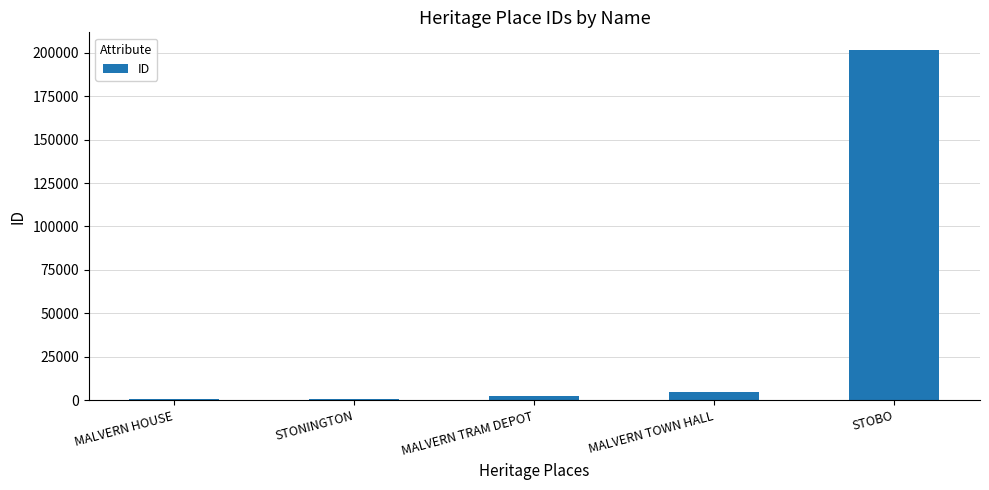

What is the maximum value shown in the chart?

201668